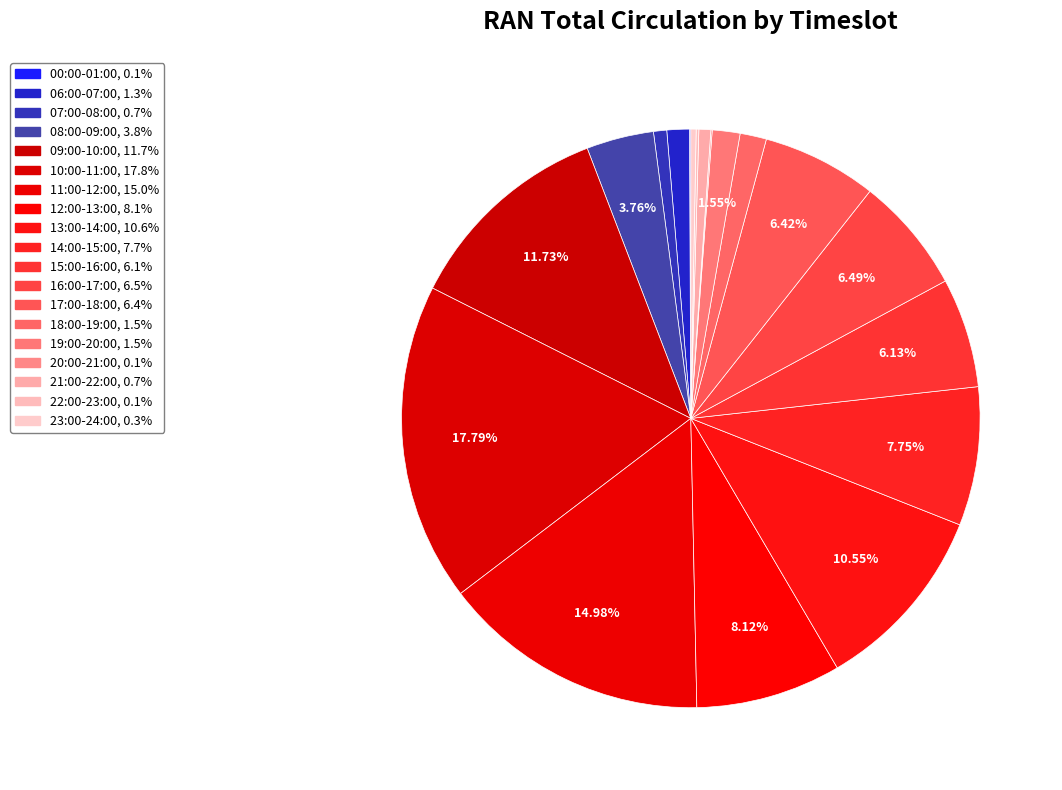

The 19:00-20:00 slice represents 2% of the pie. True or false?

True